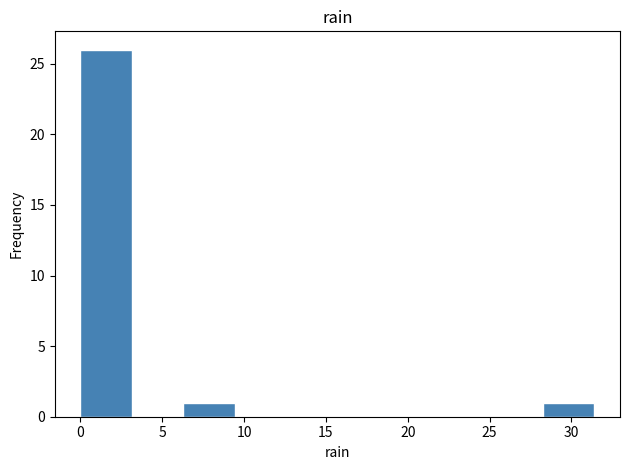

Reading left to right, transcribe this chart: for each bar, give the range it covers on the x-axis and its height. Neither the bar edges nor the heights are printed on the chart, so give them approximately, as read against the axes.

0.0 to 3.0: 26
3.0 to 6.5: 0
6.5 to 9.5: 1
9.5 to 12.5: 0
12.5 to 15.5: 0
15.5 to 19.0: 0
19.0 to 22.0: 0
22.0 to 25.0: 0
25.0 to 28.5: 0
28.5 to 31.5: 1